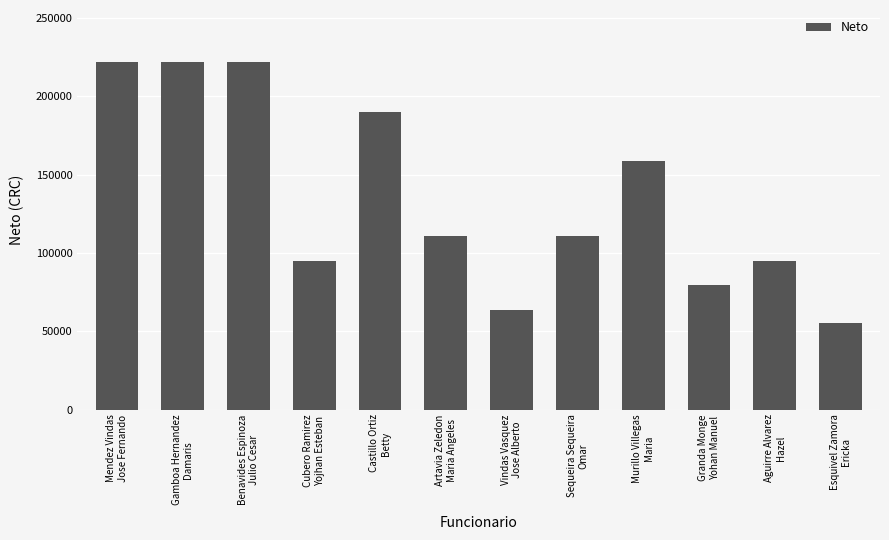

Between Sequeira Sequeira
Omar and Vindas Vasquez
Jose Alberto, which is larger?

Sequeira Sequeira
Omar